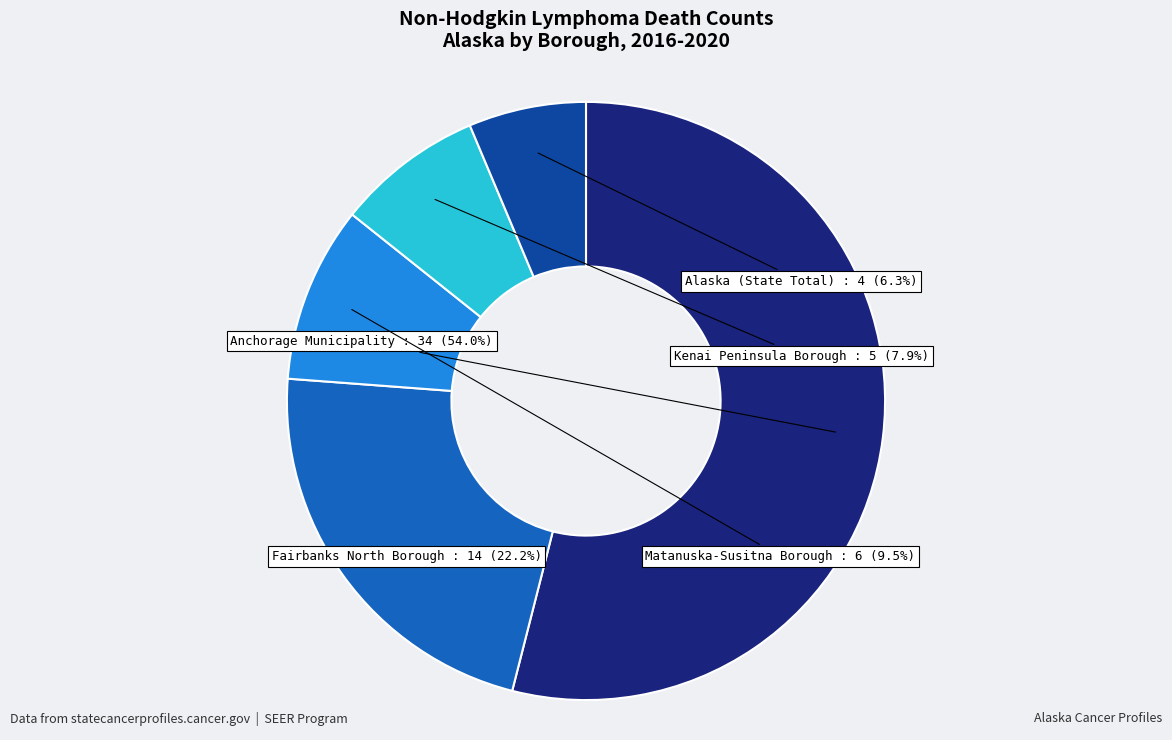

What is the largest slice in the pie chart?

Anchorage Municipality